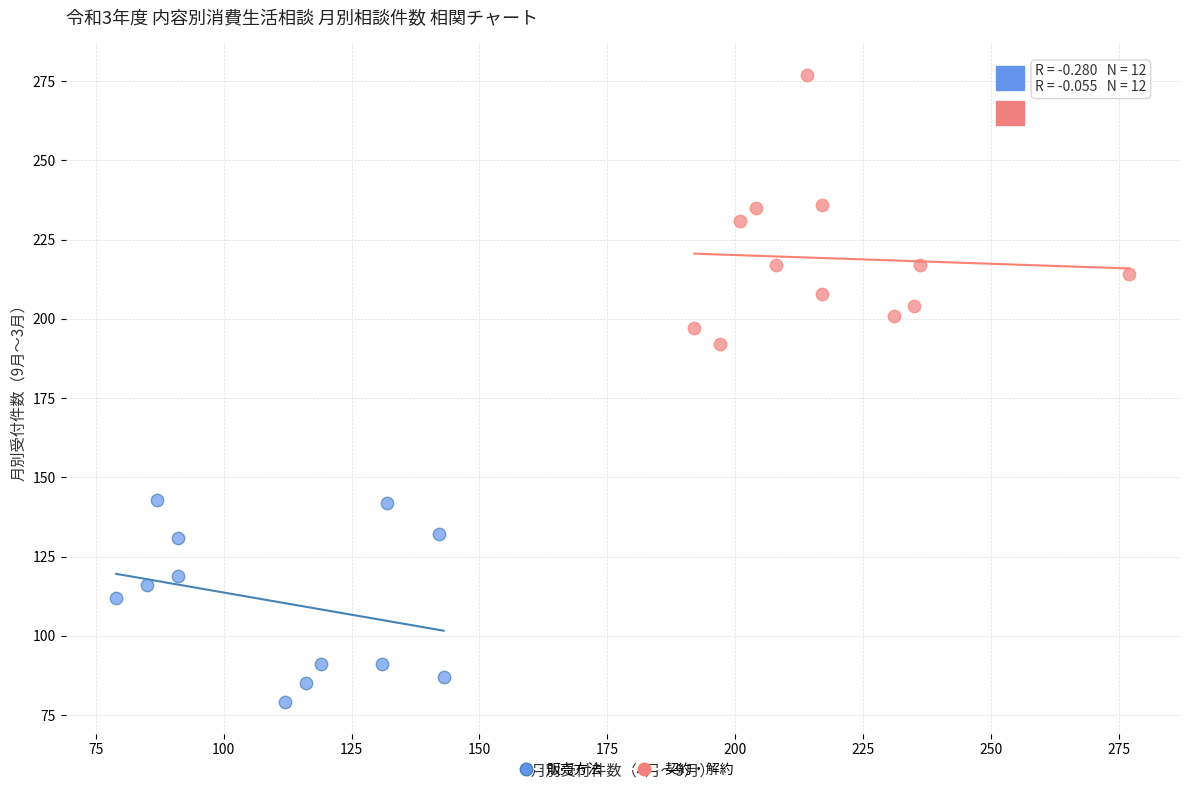

Which series reaches the maximum Y coordinate?

契約・解約